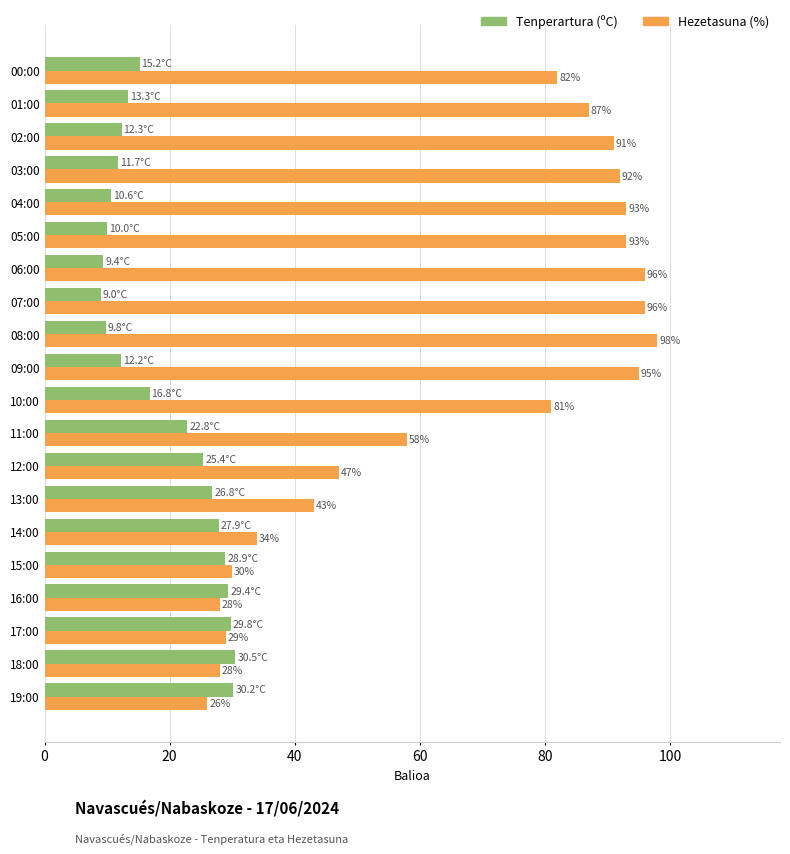

What is the sum of all Tenperartura (ºC) values?

382.0